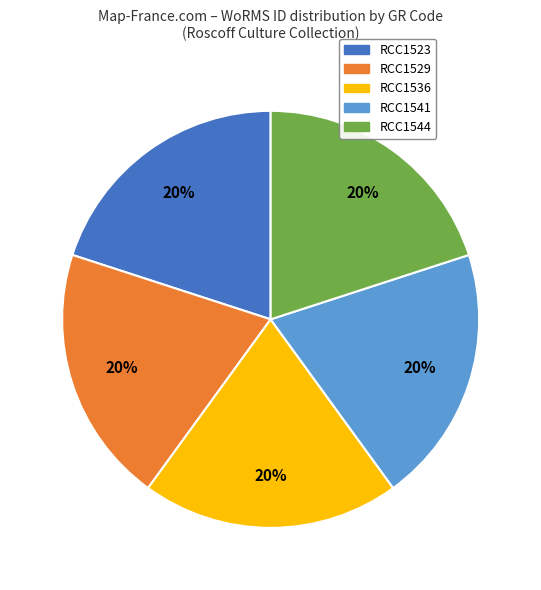

What is the ratio of the value at RCC1544 to the value at RCC1529?

1.0